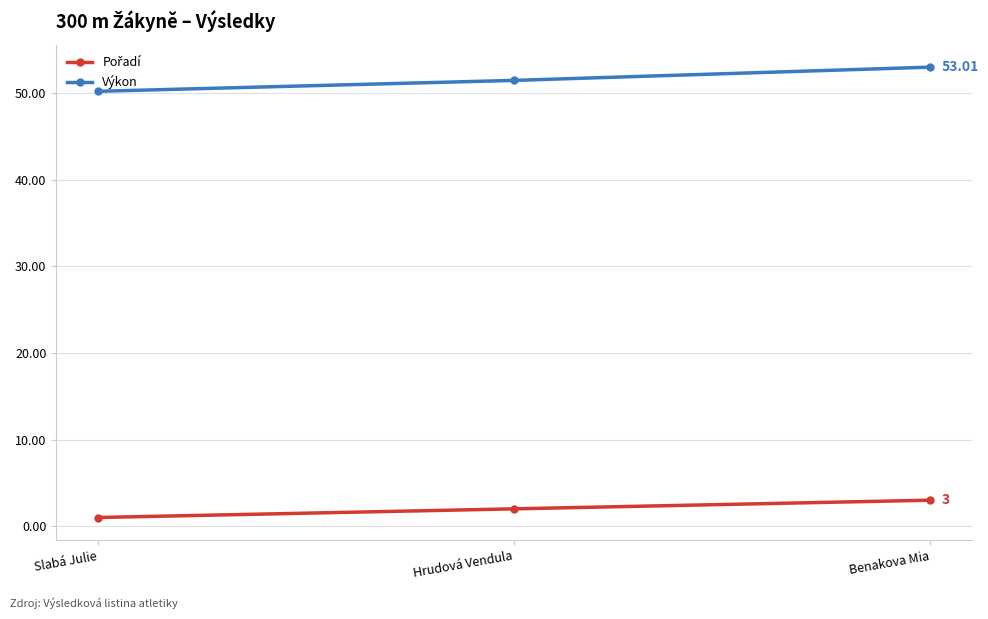

What is the minimum value shown in the chart?

1.0